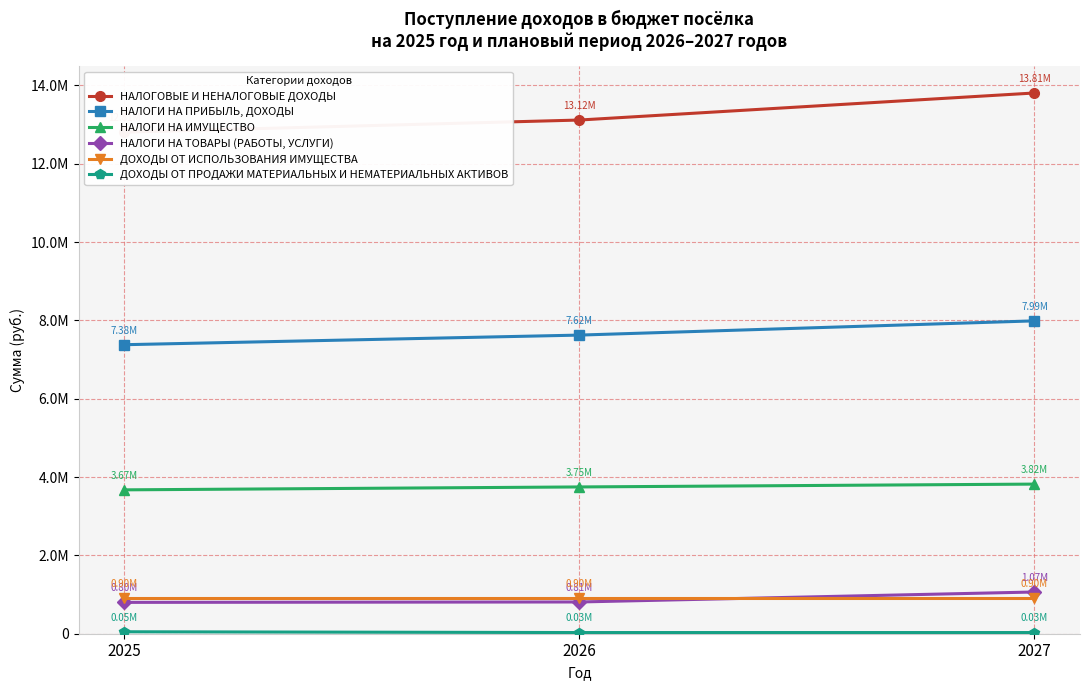

Reading right to left, what are all the values shown in this chart?

НАЛОГОВЫЕ И НЕНАЛОГОВЫЕ ДОХОДЫ: 2027=13806352	2026=13115620	2025=12805782
НАЛОГИ НА ПРИБЫЛЬ, ДОХОДЫ: 2027=7988141	2026=7624652	2025=7379255
НАЛОГИ НА ИМУЩЕСТВО: 2027=3820144	2026=3747641	2025=3673412
НАЛОГИ НА ТОВАРЫ (РАБОТЫ, УСЛУГИ): 2027=1065419	2026=810679	2025=800467
ДОХОДЫ ОТ ИСПОЛЬЗОВАНИЯ ИМУЩЕСТВА: 2027=902648	2026=902648	2025=902648
ДОХОДЫ ОТ ПРОДАЖИ МАТЕРИАЛЬНЫХ И НЕМАТЕРИАЛЬНЫХ АКТИВОВ: 2027=30000	2026=30000	2025=50000